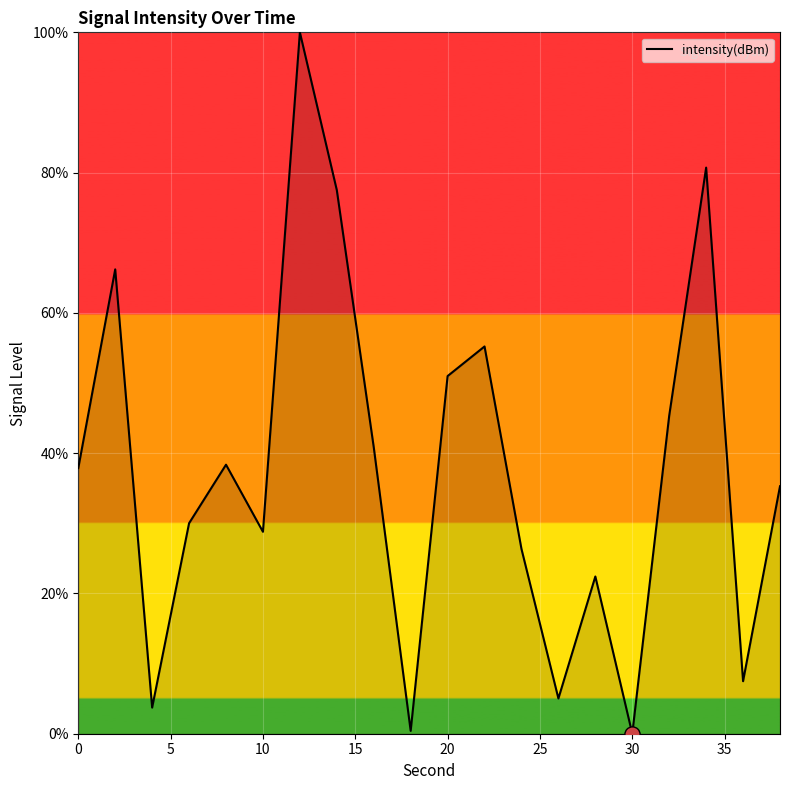

What is the greatest value displayed?

100.0